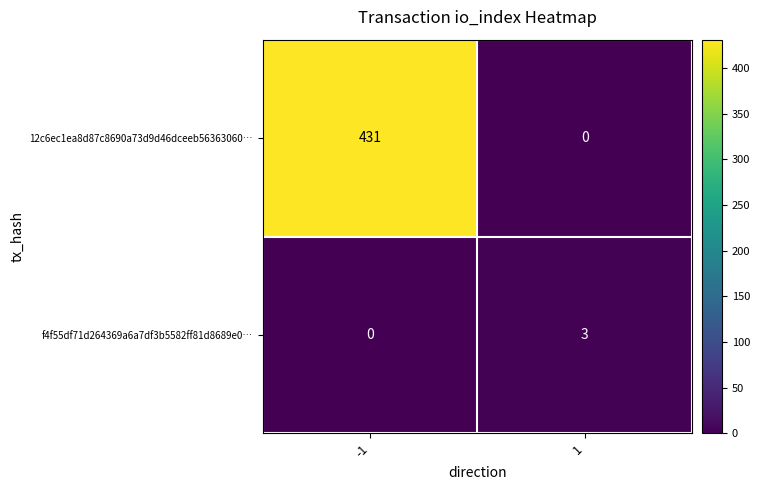

Which series has the largest total across all categories?

12c6ec1ea8d87c8690a73d9d46dceeb56363060…